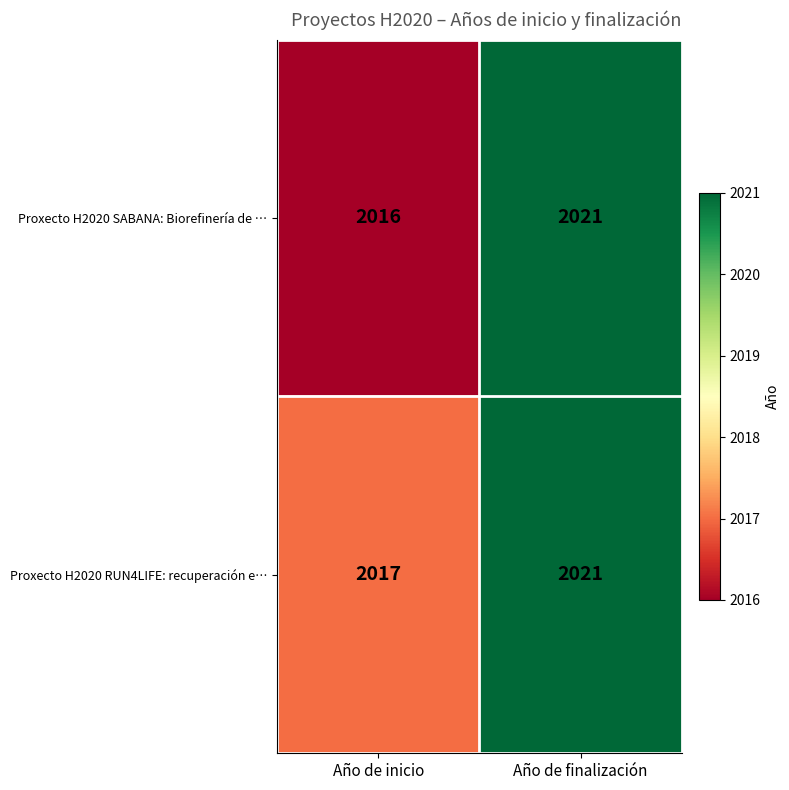

What is the sum of all Proxecto H2020 RUN4LIFE: recuperación e… values?

4038